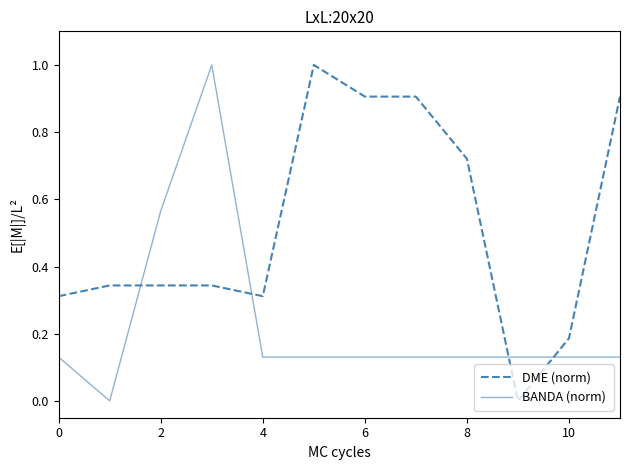

Which series ends up on top after the final intersection of BANDA (norm) and DME (norm)?

DME (norm)